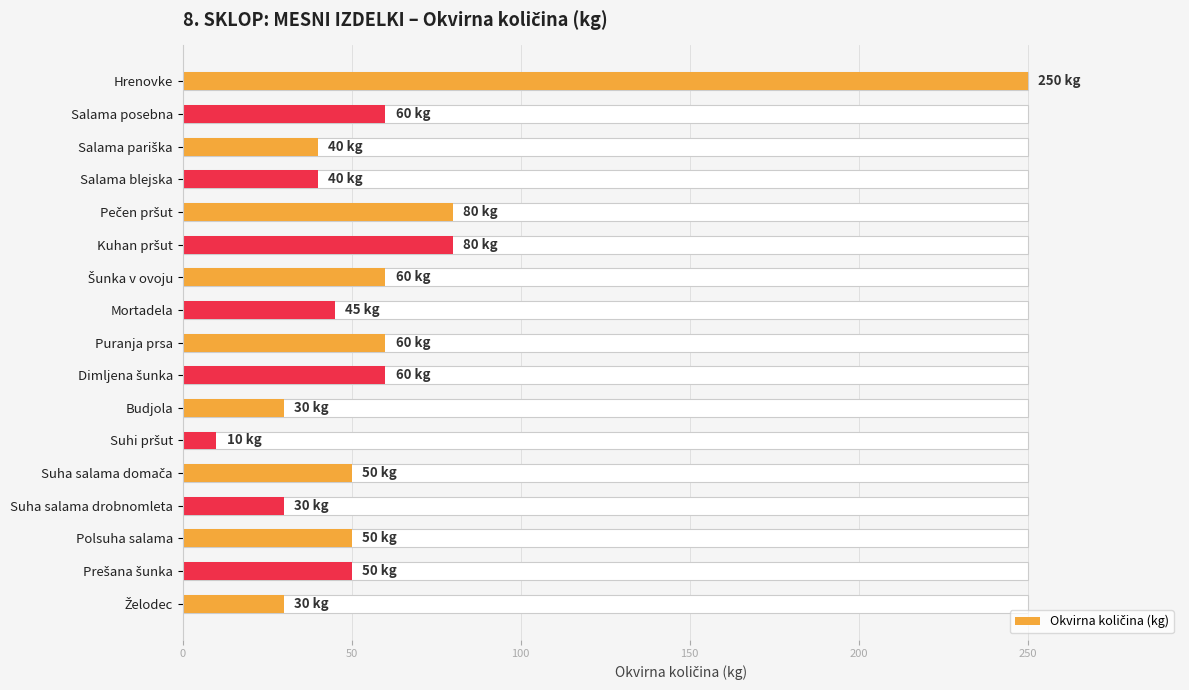

What position from the left is Polsuha salama?

15